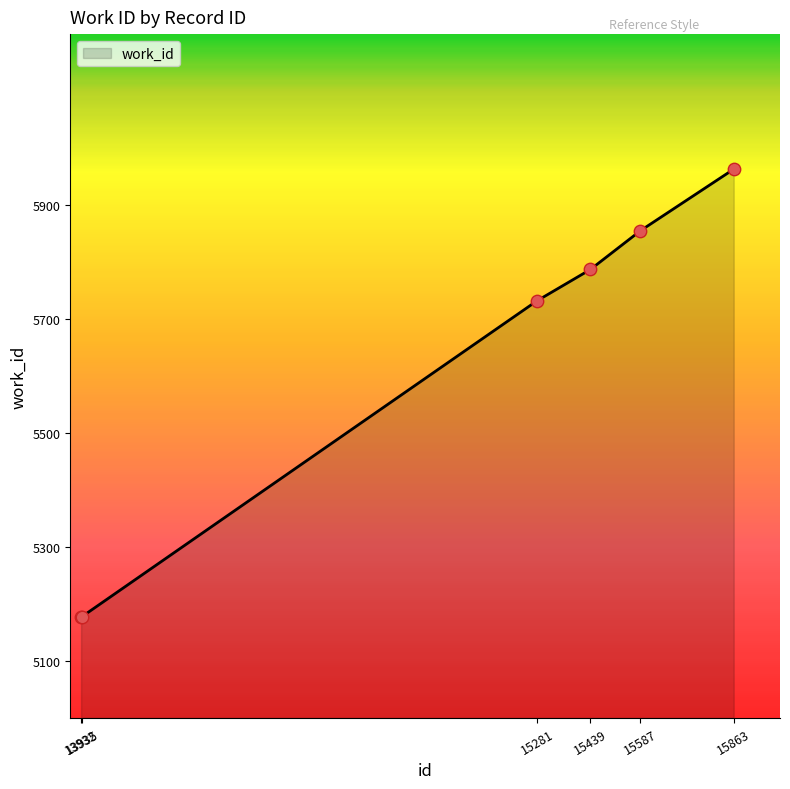

Approximately how many times larger is the value at 15281 compared to 13932?

1.1